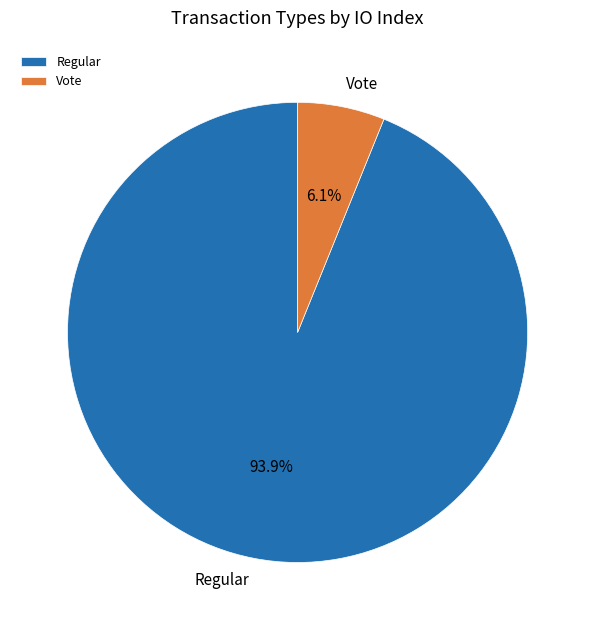

What is the total percentage of Vote and Regular?

100.0%